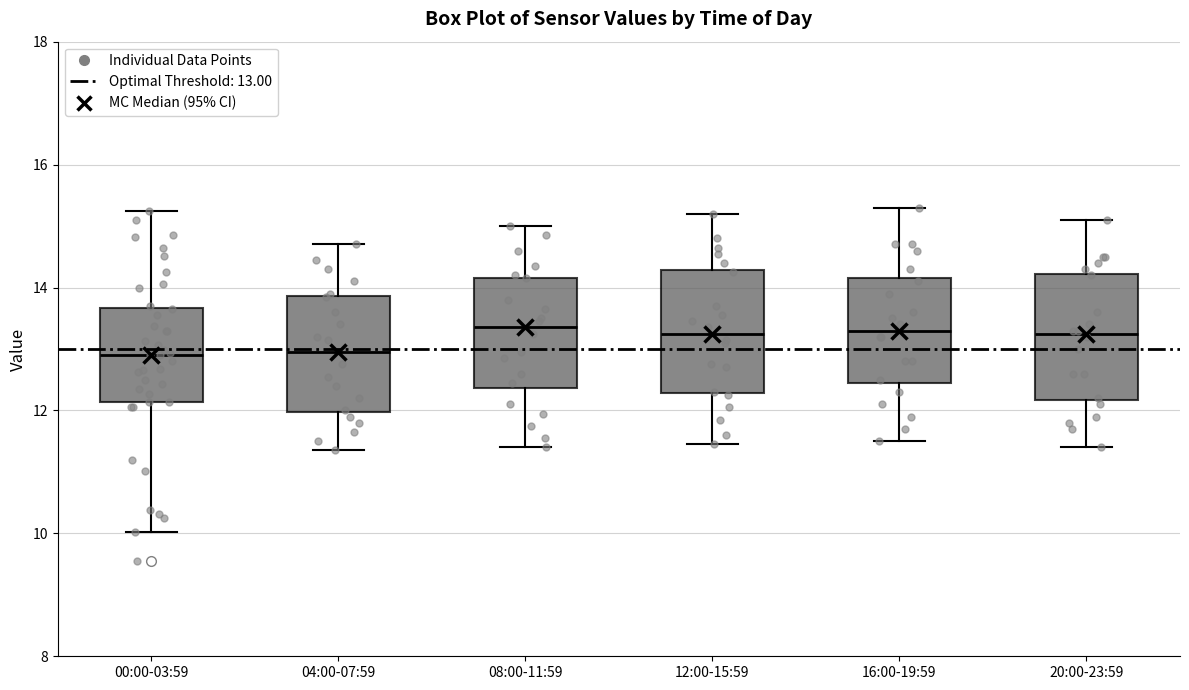

Reading left to right, transcribe this box plot: for each box, give where its median line is, the range the box spans, and where its two whiskers end, as read against the y-axis. The values are not printed on the chart, so give them approximately, as read against the axis.

00:00-03:59: median 13.0, box 12.2 to 13.6, whiskers 10.0 to 15.2
04:00-07:59: median 13.0, box 12.0 to 13.8, whiskers 11.4 to 14.8
08:00-11:59: median 13.4, box 12.4 to 14.2, whiskers 11.4 to 15.0
12:00-15:59: median 13.2, box 12.2 to 14.2, whiskers 11.4 to 15.2
16:00-19:59: median 13.4, box 12.4 to 14.2, whiskers 11.6 to 15.4
20:00-23:59: median 13.2, box 12.2 to 14.2, whiskers 11.4 to 15.2